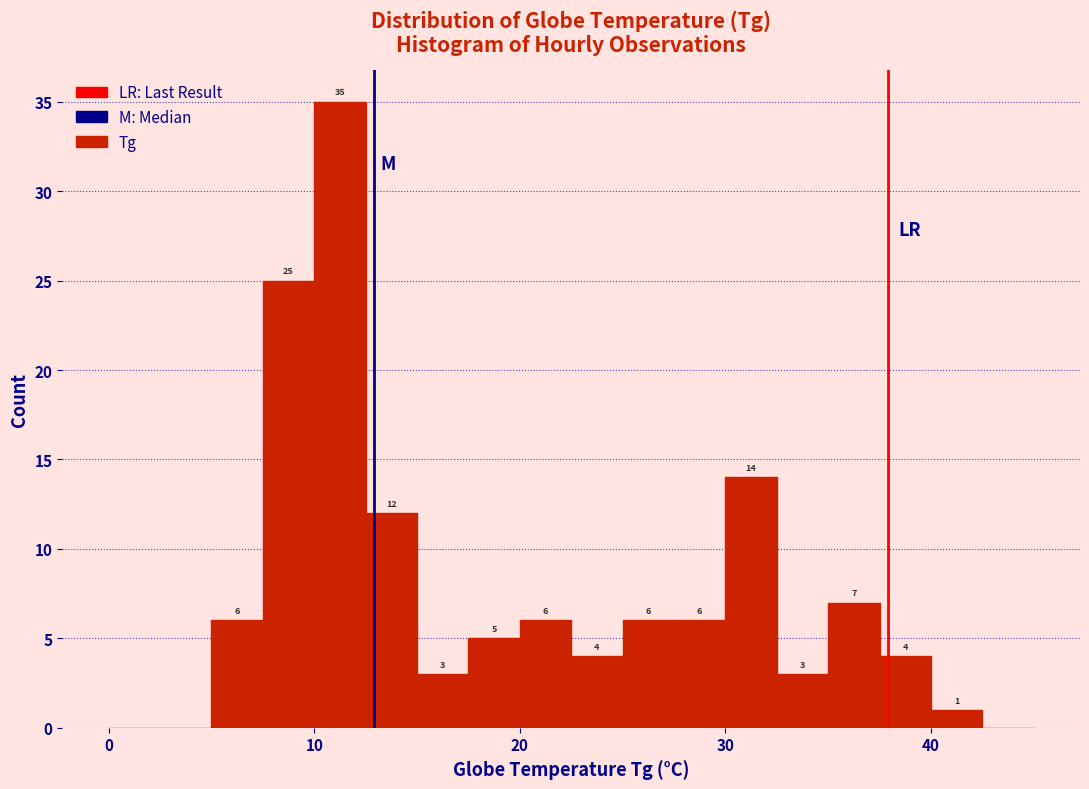

Around what value on the x-axis is the tallest bar? Give the approximate position of its centre, as read against the axis.

11